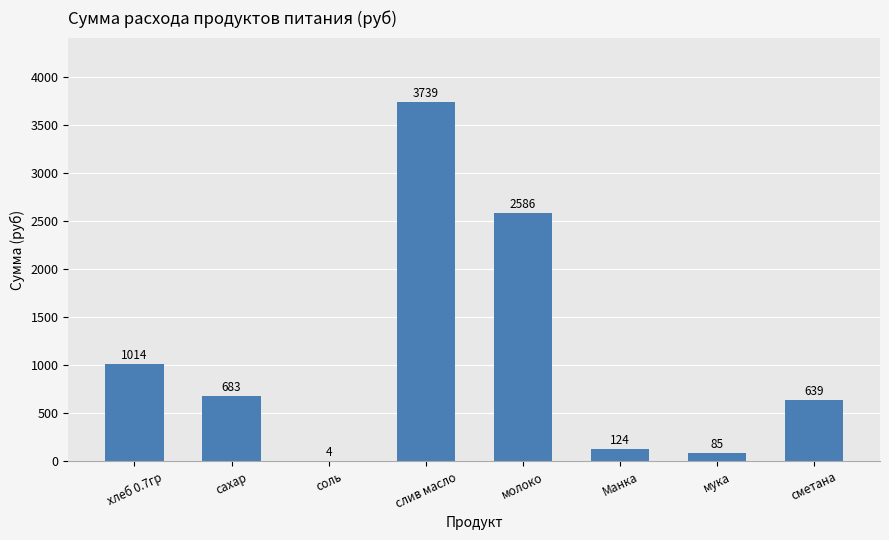

Are the bars grouped side by side (vs. stacked)?

No